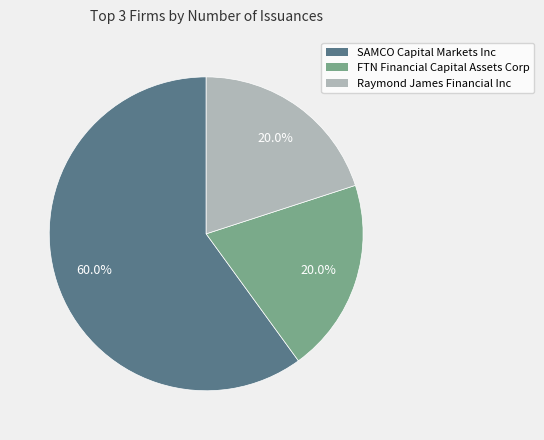

Combined, do FTN Financial Capital Assets Corp and SAMCO Capital Markets Inc account for over 50%?

Yes